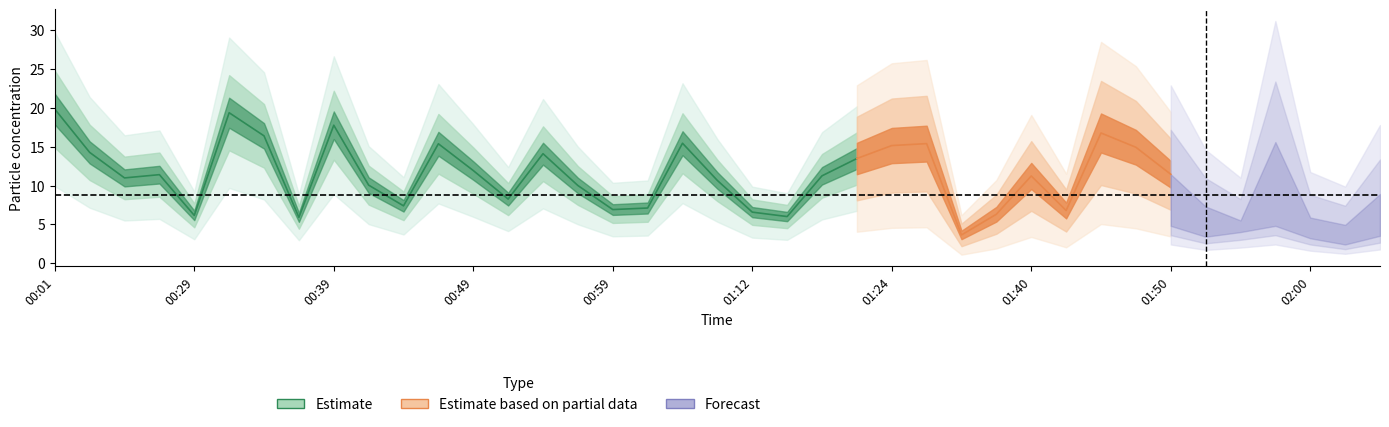

What is the greatest value displayed?

19.9